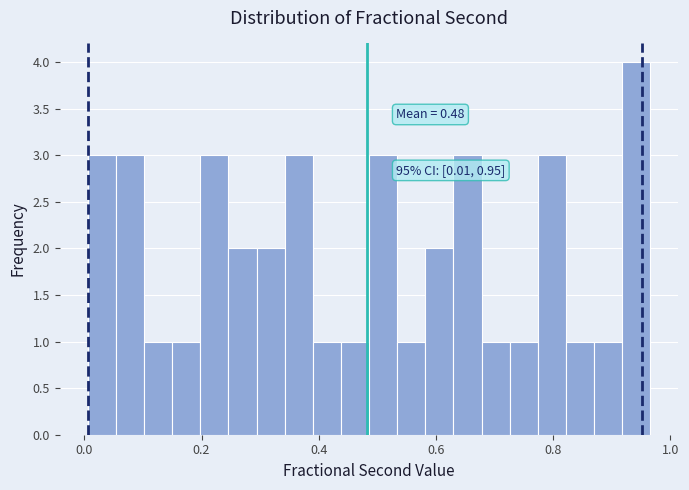

Read against the x-axis, roughly where is the centre of the tallest bar?

0.94